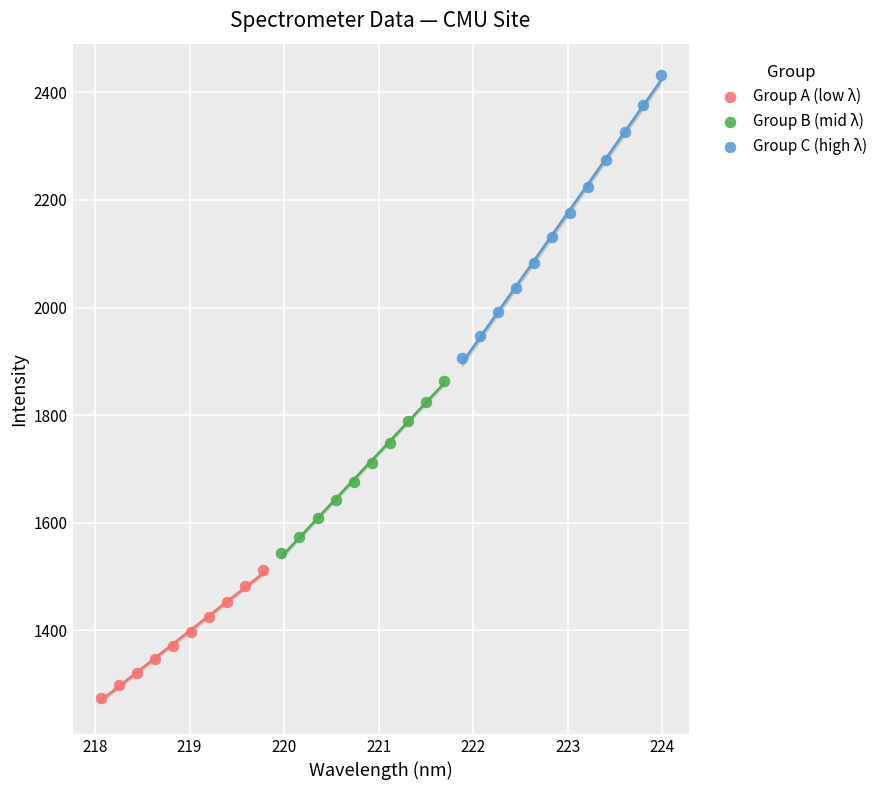

Which series reaches the maximum Y coordinate?

Group C (high λ)